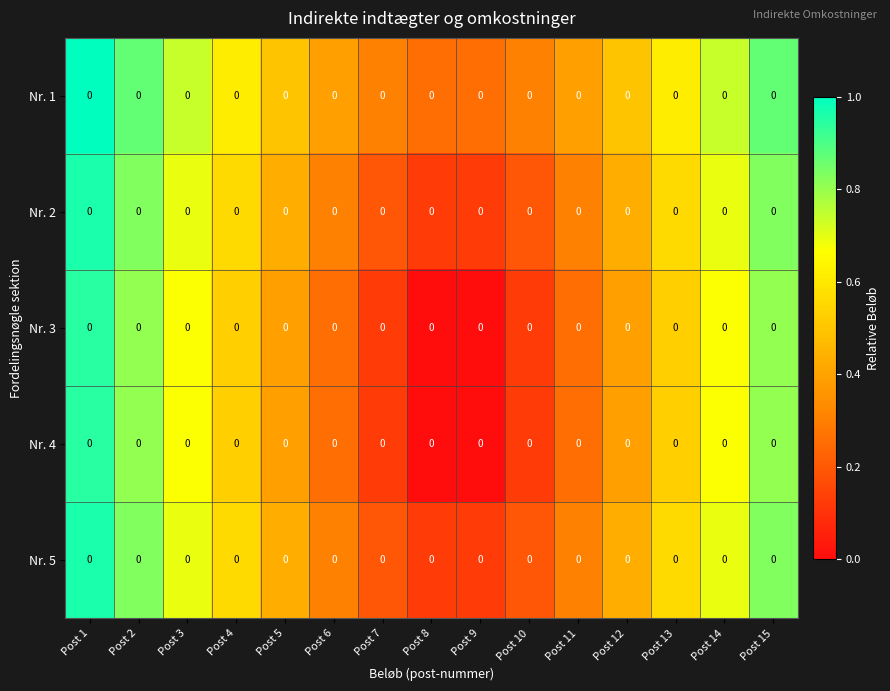

What is the sum of the Nr. 1 values at Post 11 and Post 3?

1.1